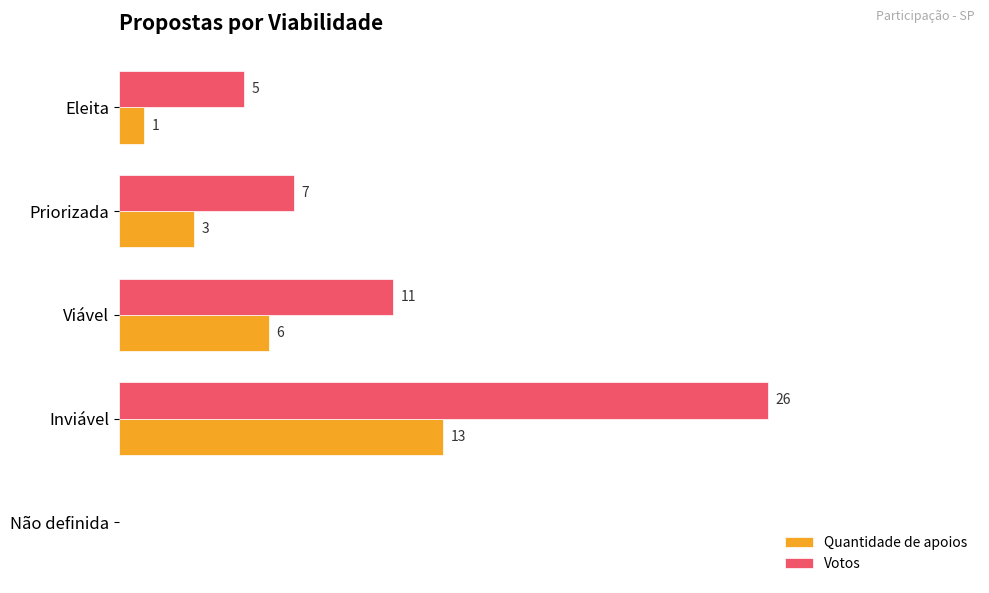

Which series has the largest total across all categories?

Votos